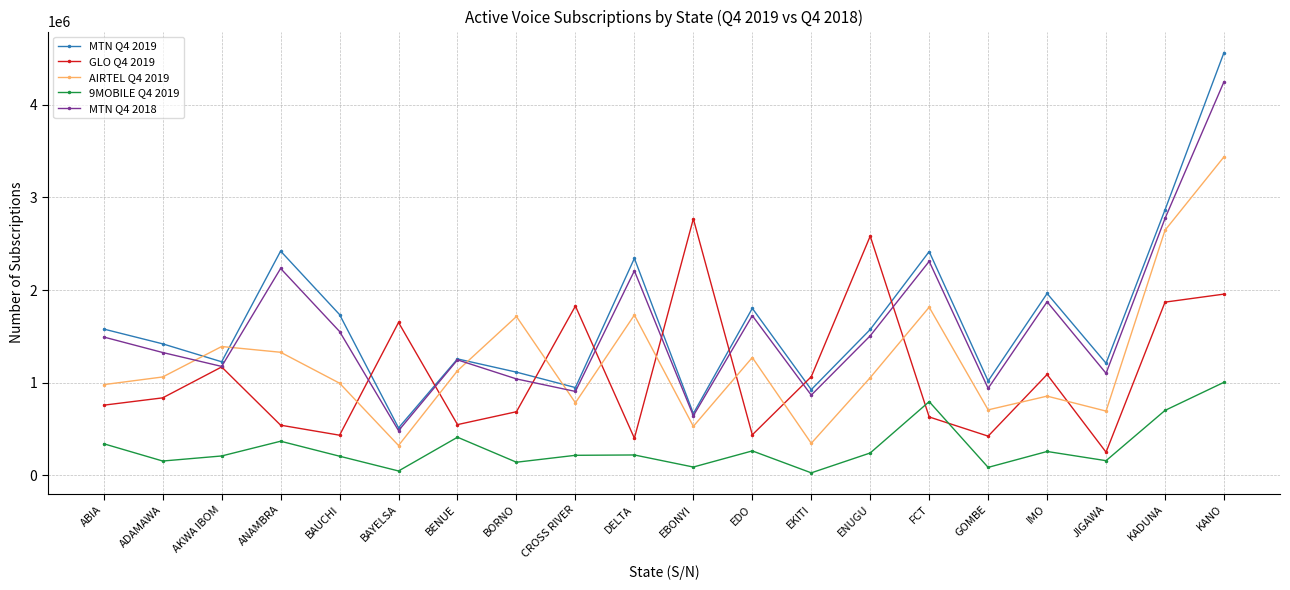

Is it true that MTN Q4 2019 equals 2420999 at ANAMBRA?

True